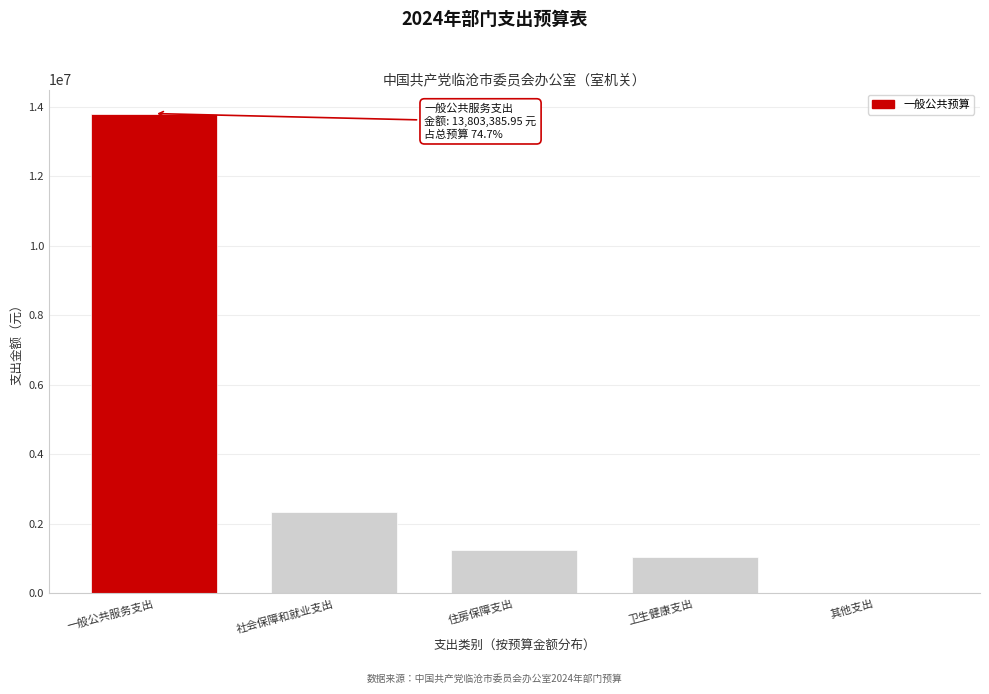

At which label is the value closest to 6911692?

社会保障和就业支出